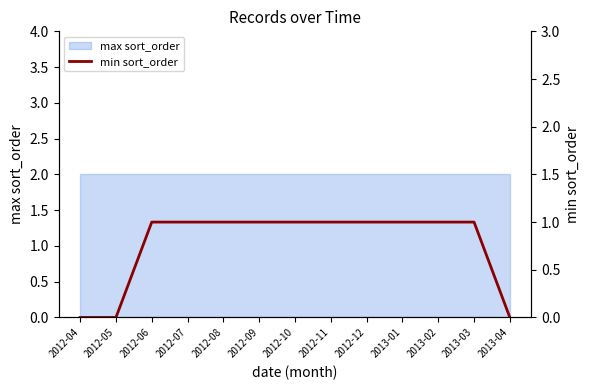

Which has a higher value, 2013-01 or 2012-11?

2013-01